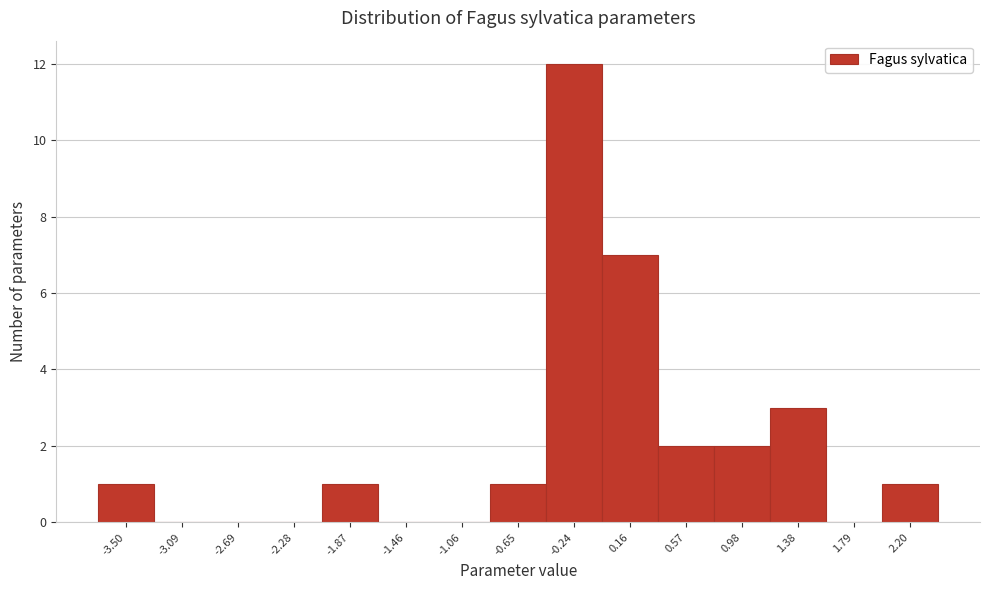

Reading left to right, list all the values displayed in this chart.

-3.50=1	-3.09=0	-2.69=0	-2.28=0	-1.87=1	-1.46=0	-1.06=0	-0.65=1	-0.24=12	0.16=7	0.57=2	0.98=2	1.38=3	1.79=0	2.20=1